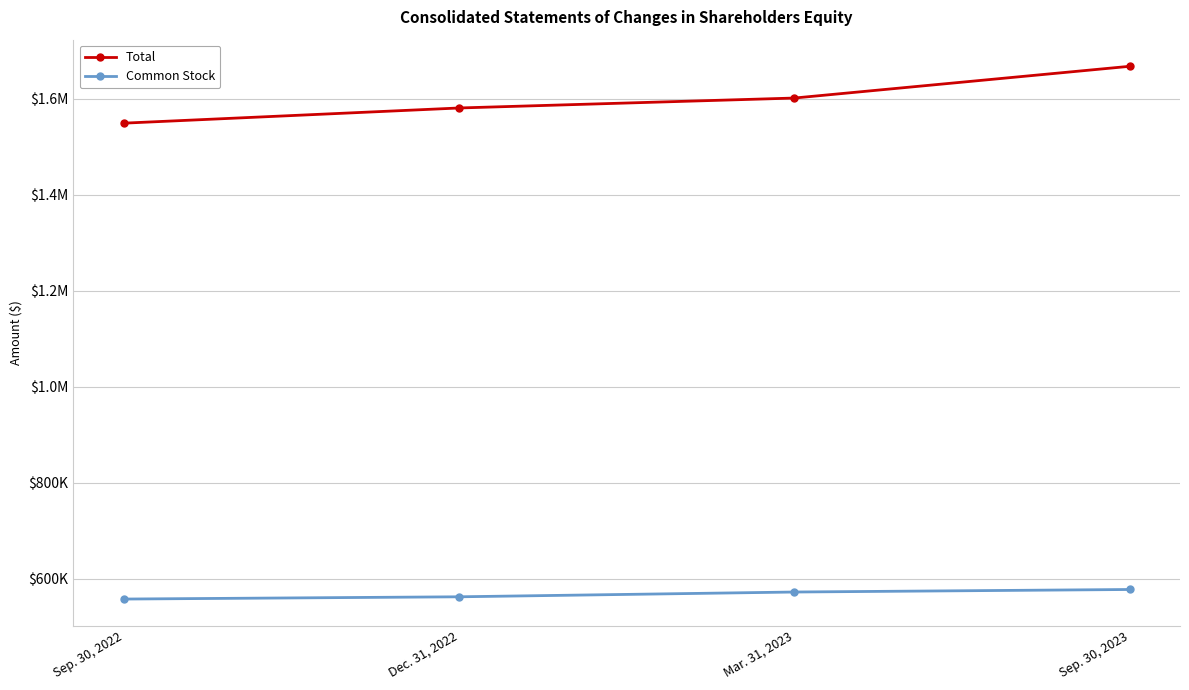

What position from the left is Sep. 30, 2022?

1